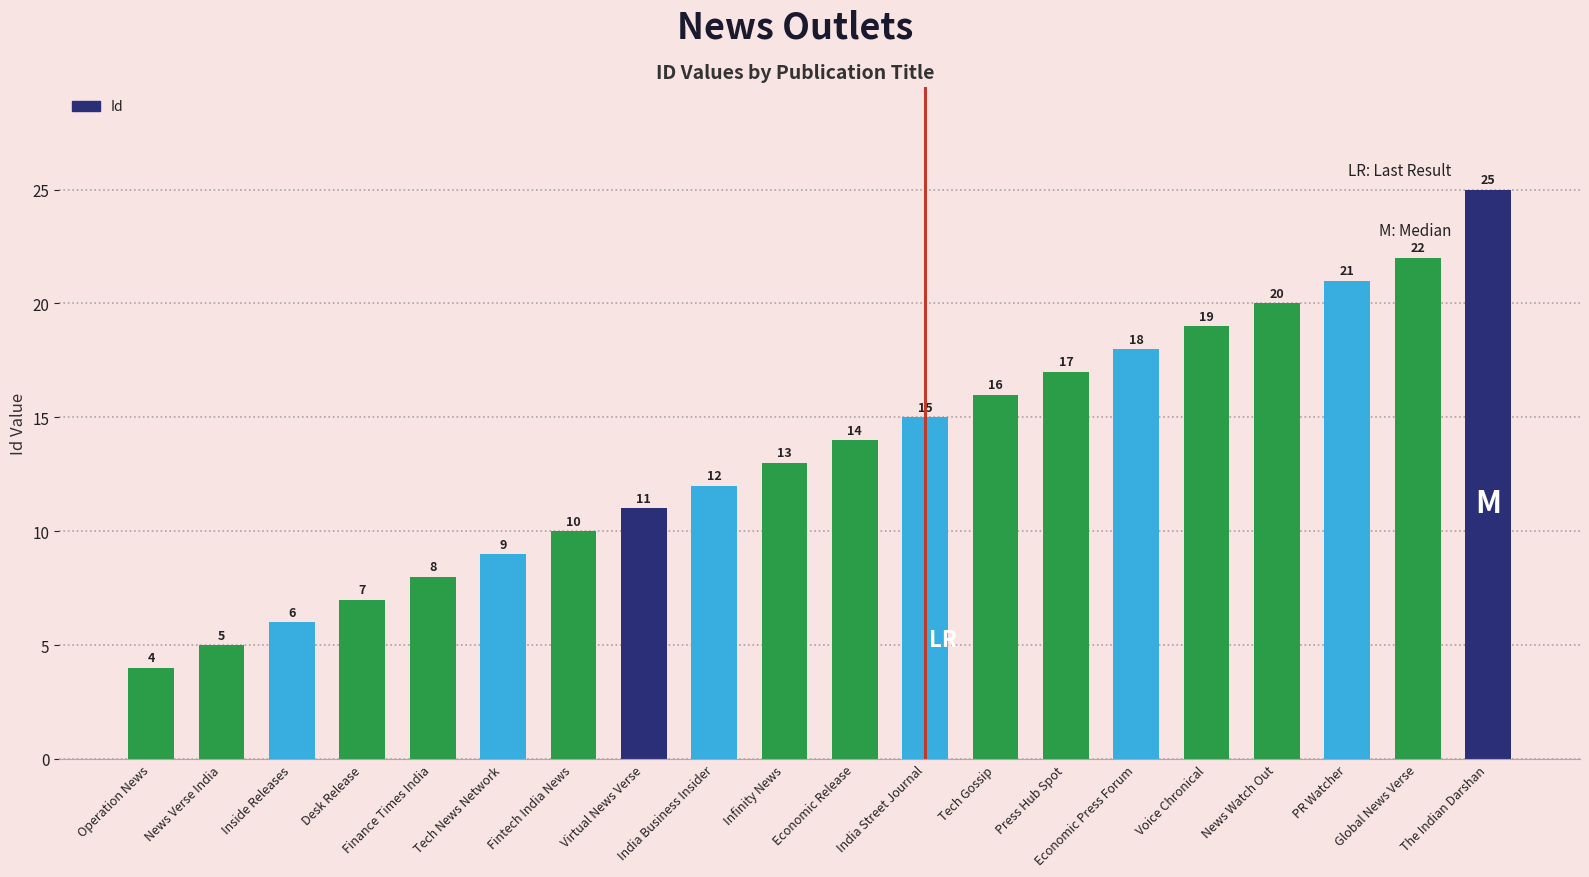

What is the smallest value displayed?

4